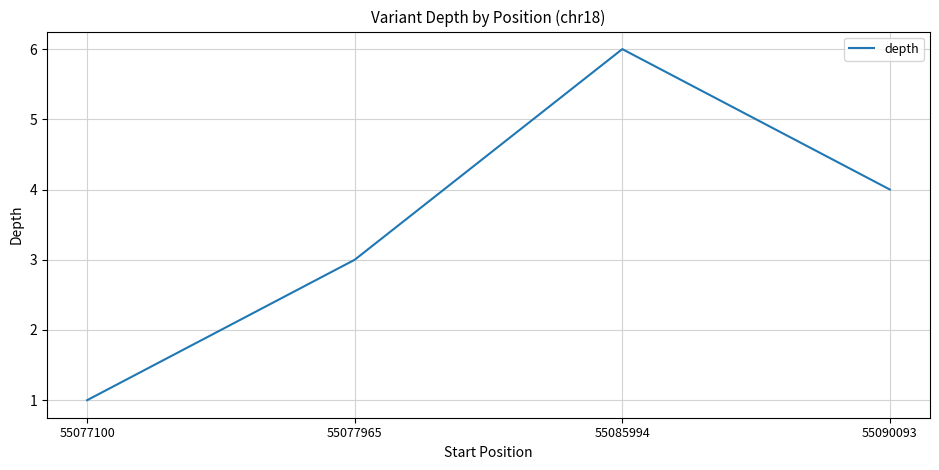

What is the difference between the values at 55077100 and 55090093?

3